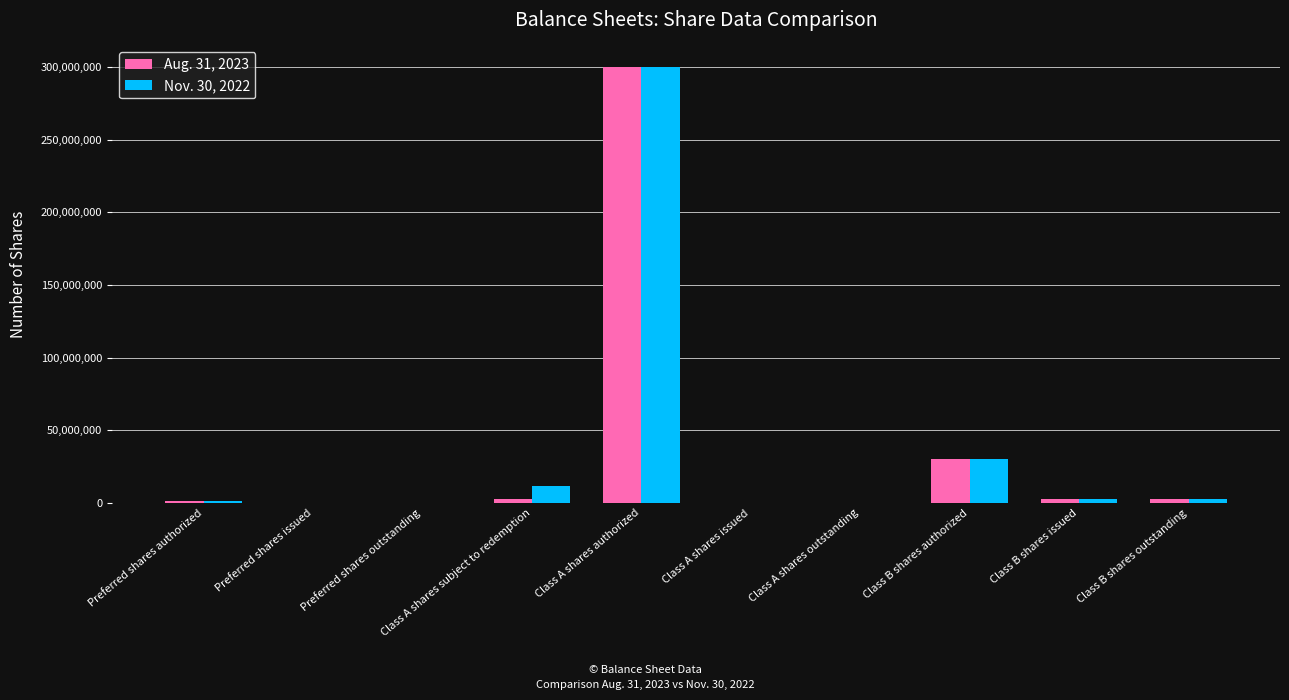

What is the greatest value displayed?

300000000